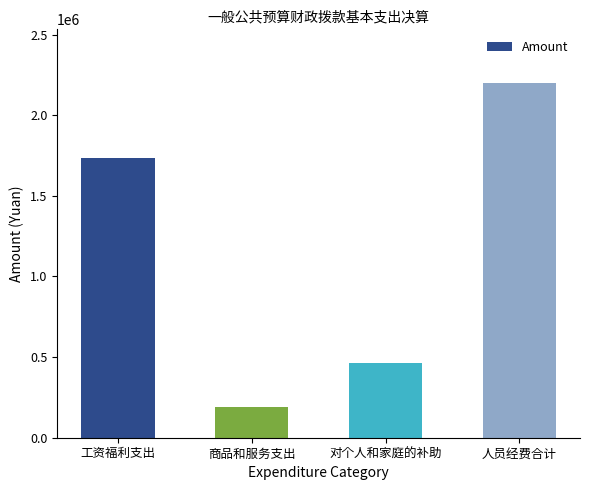

What is the smallest value displayed?

189419.0